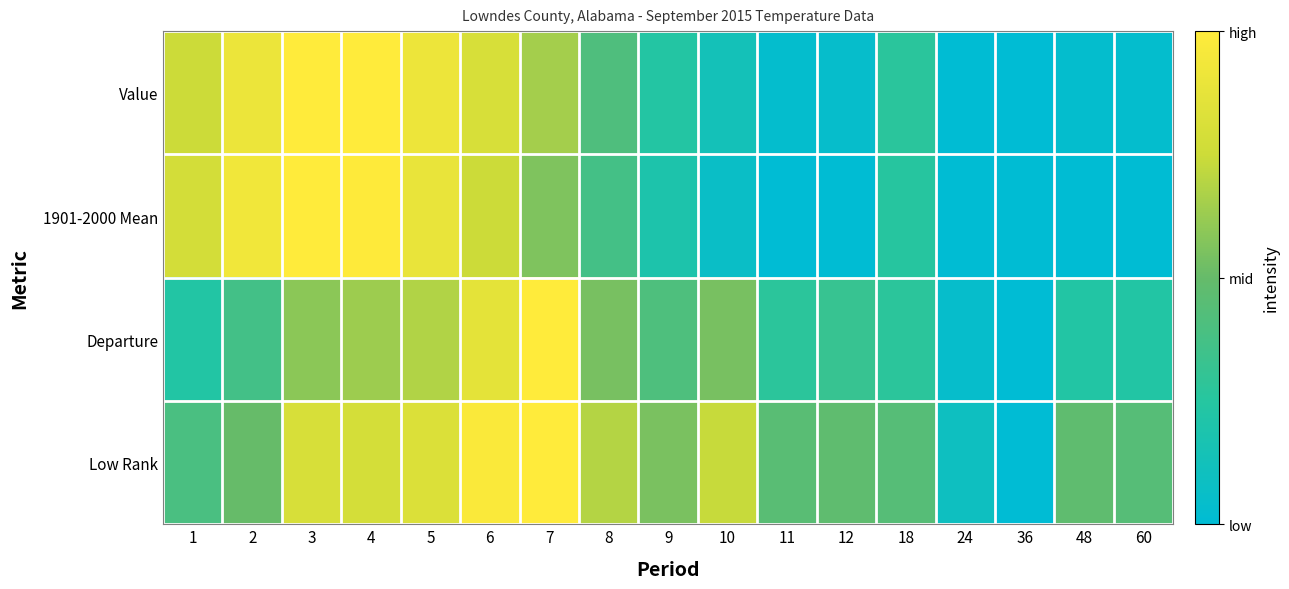

At which category does the chart reach its minimum across all series?

36